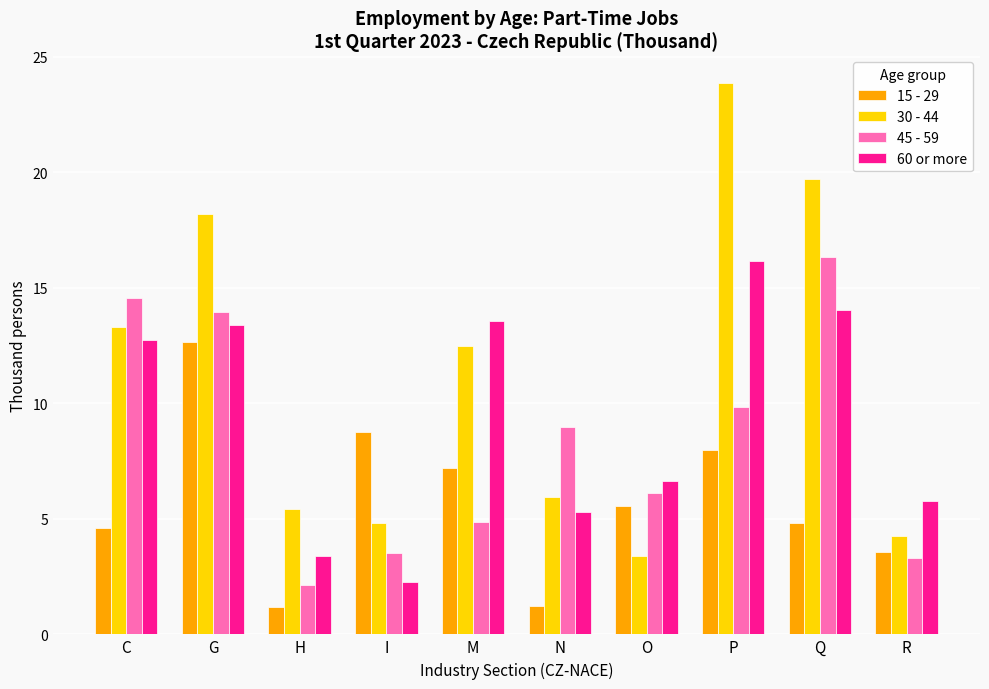

What is the maximum value for 30 - 44?

23.9